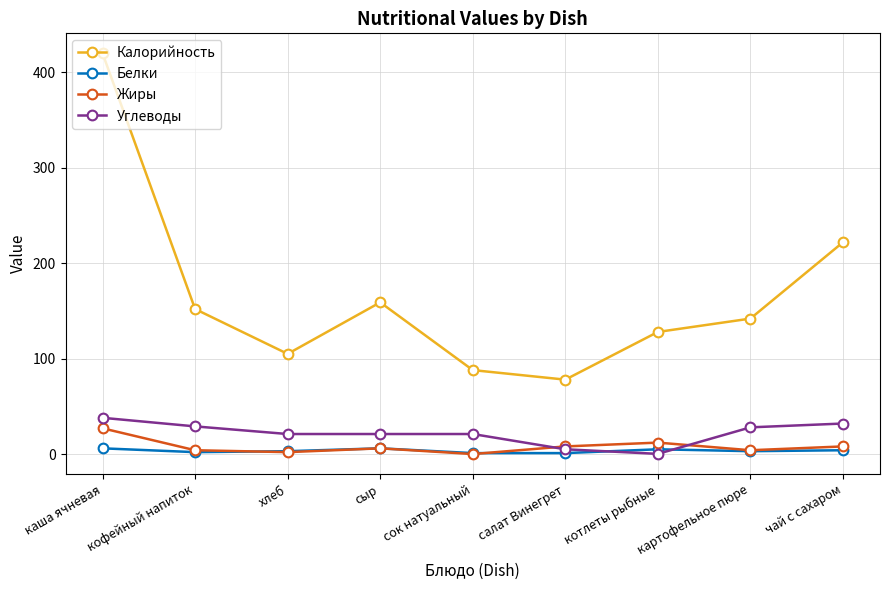

What is the lowest value of the Калорийность series?

78.0